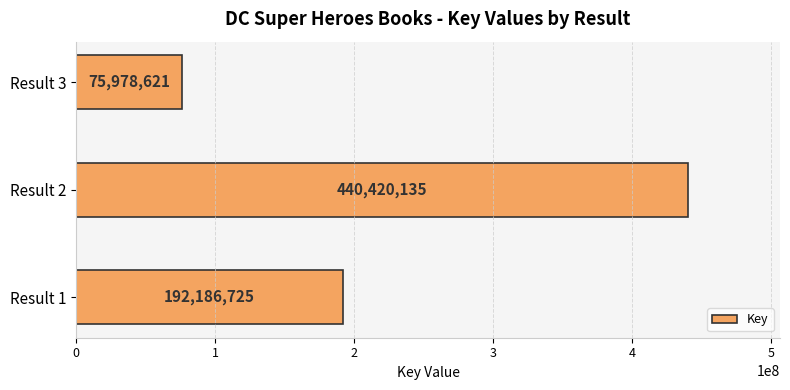

True or false: the data shows 92512854 at Result 1.

False